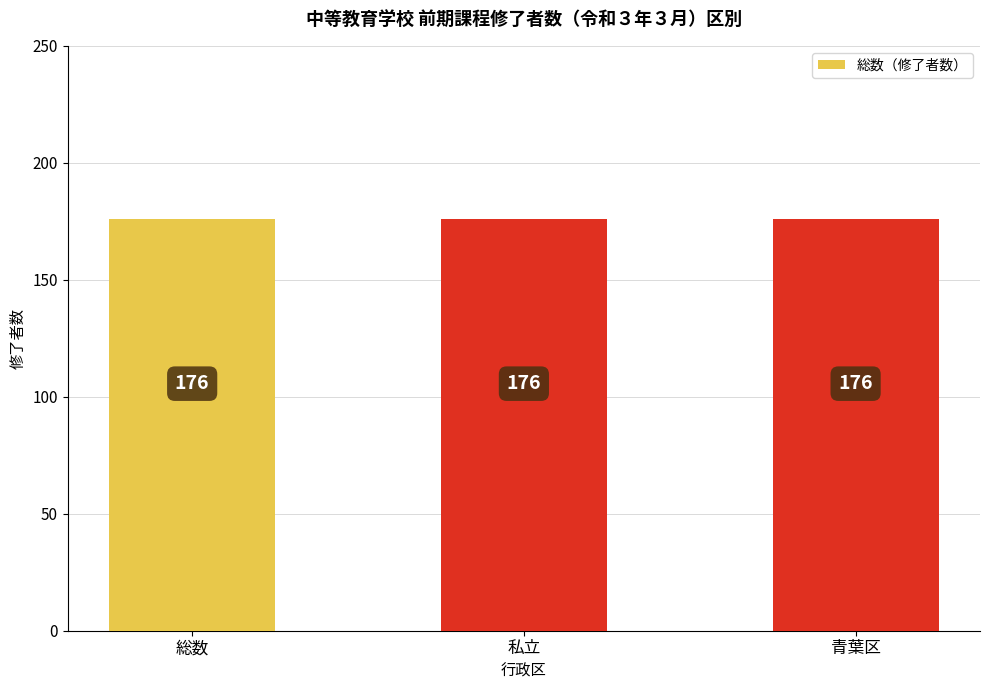

Is it true that the value at 金沢区 is -111?

False